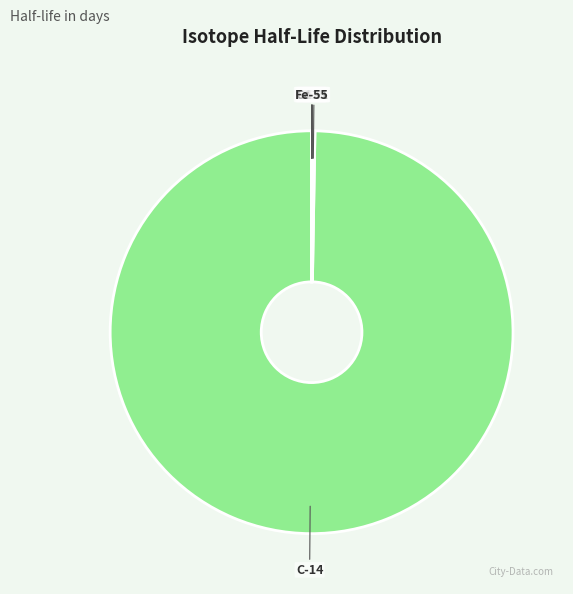

What is the largest slice in the pie chart?

C-14